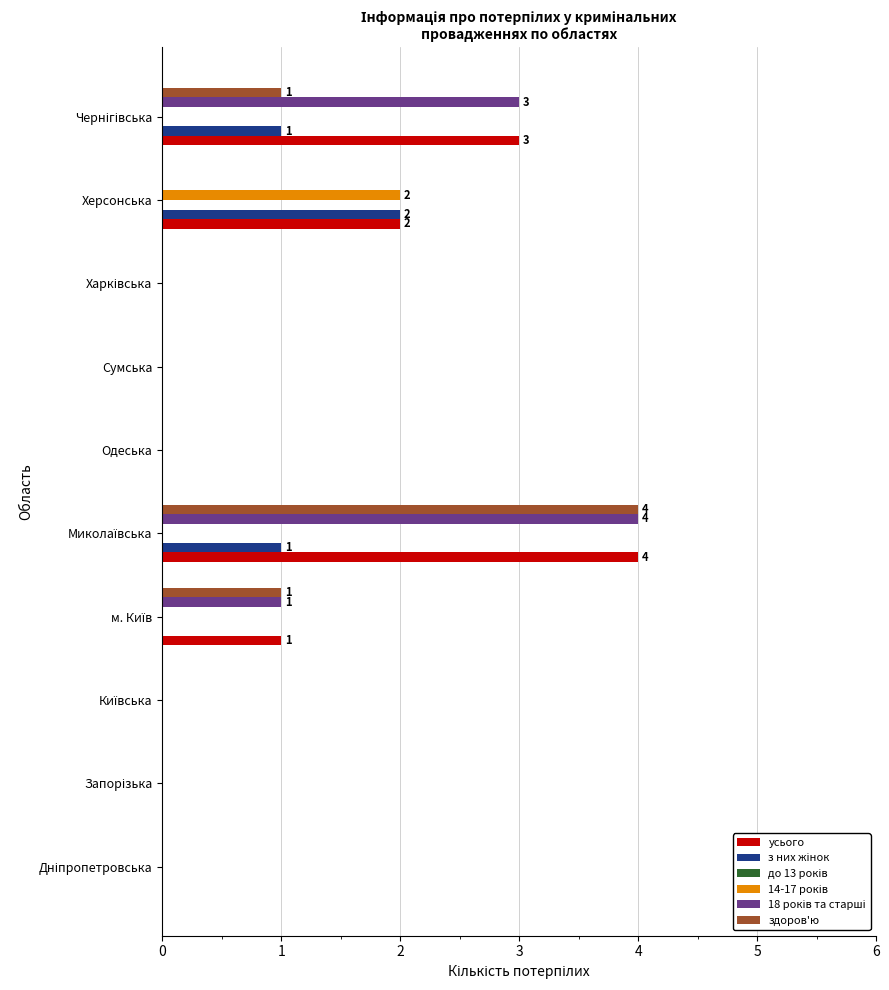

What is the sum of all здоров'ю values?

6